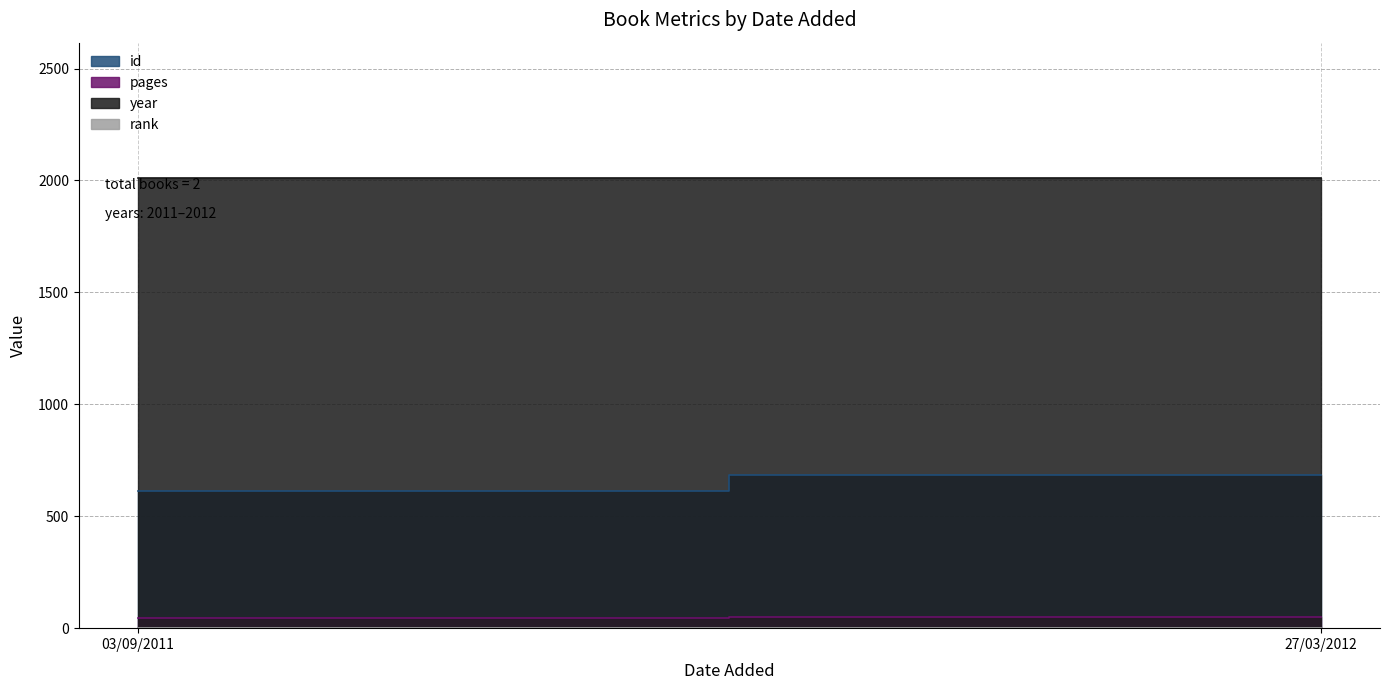

Count the pages values in the range 47 to 48.

2